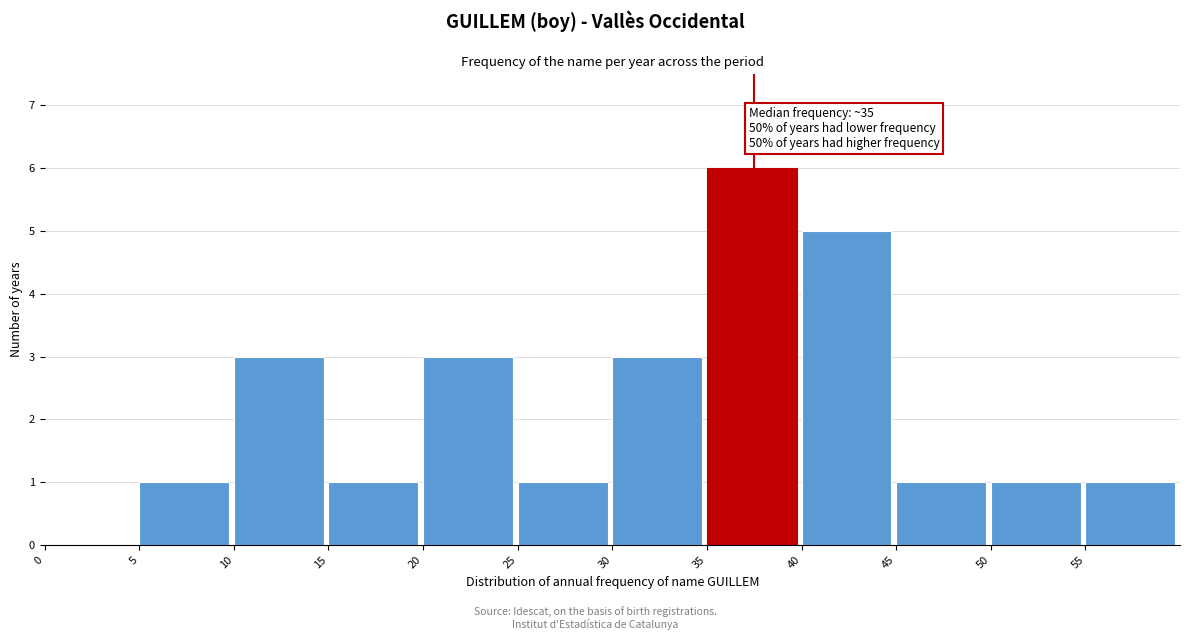

Over which range of the x-axis is the bar tallest?

35 to 40